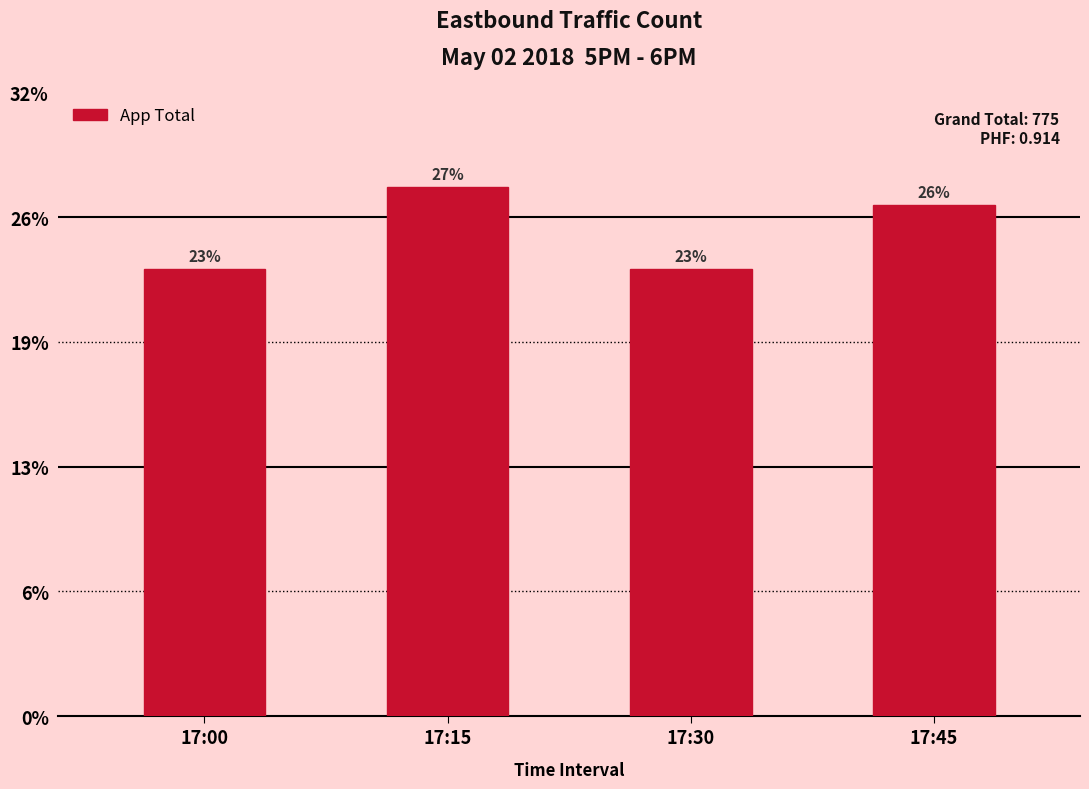

List the labels in order of value, smallest first.

17:00, 17:30, 17:45, 17:15